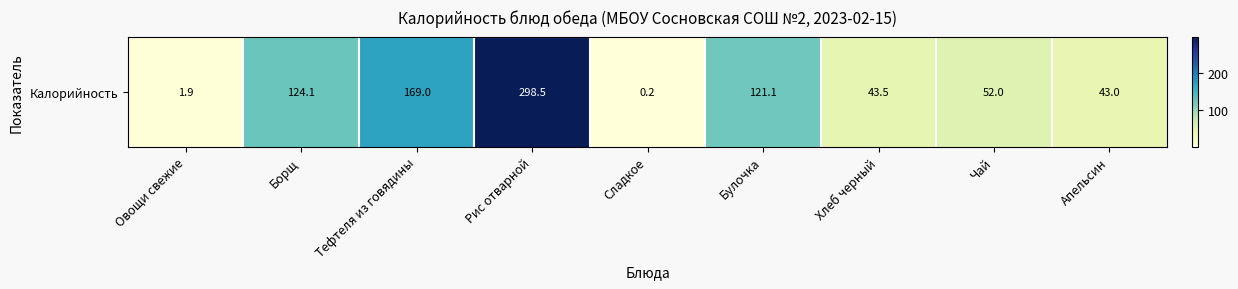

True or false: the data shows 43.5 at Хлеб черный.

True